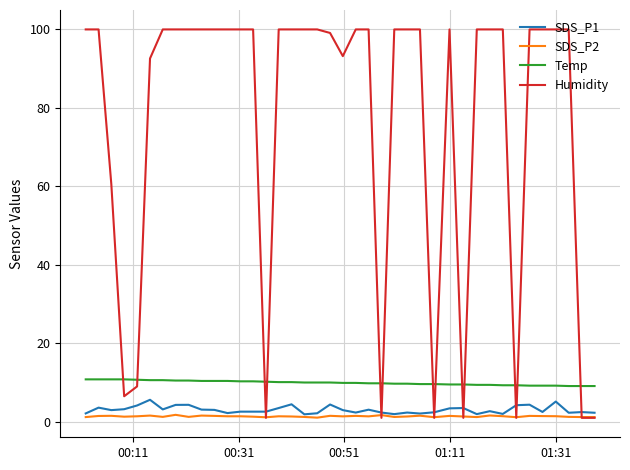

What is the maximum value for SDS_P1?

5.6